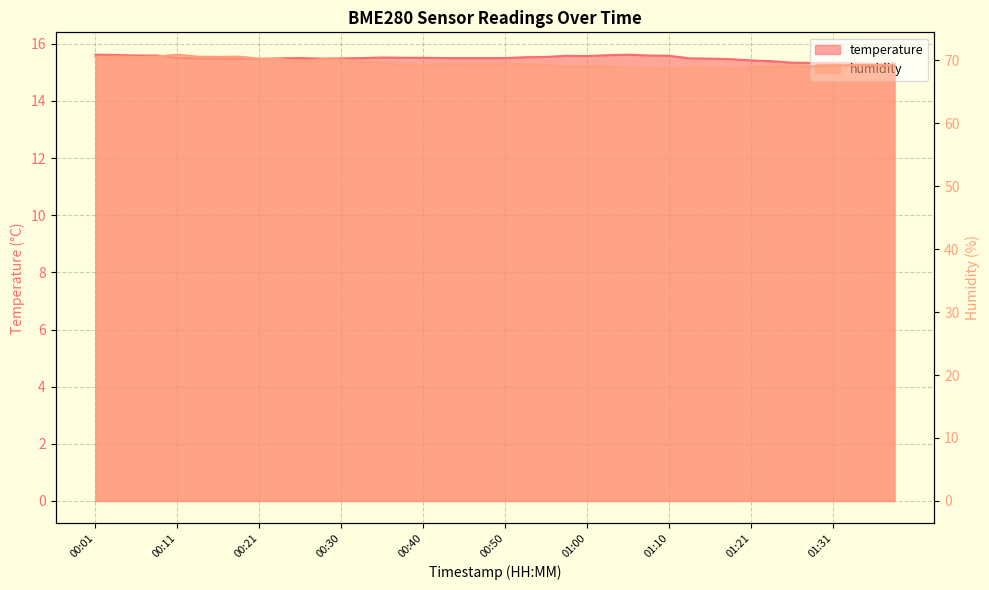

At which category does humidity reach its first local valley?

00:06